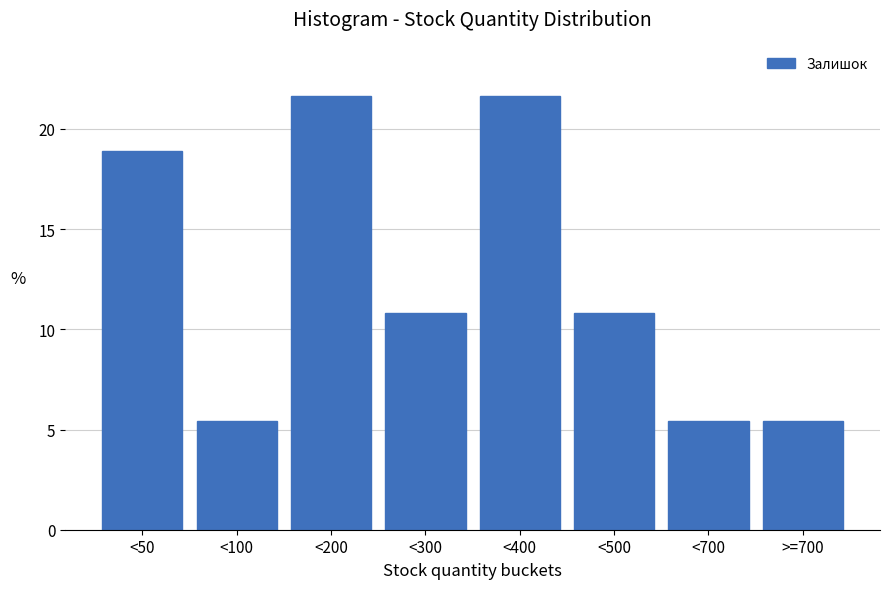

Reading left to right, transcribe all the data shown in this chart.

18.9	5.4	21.6	10.8	21.6	10.8	5.4	5.4